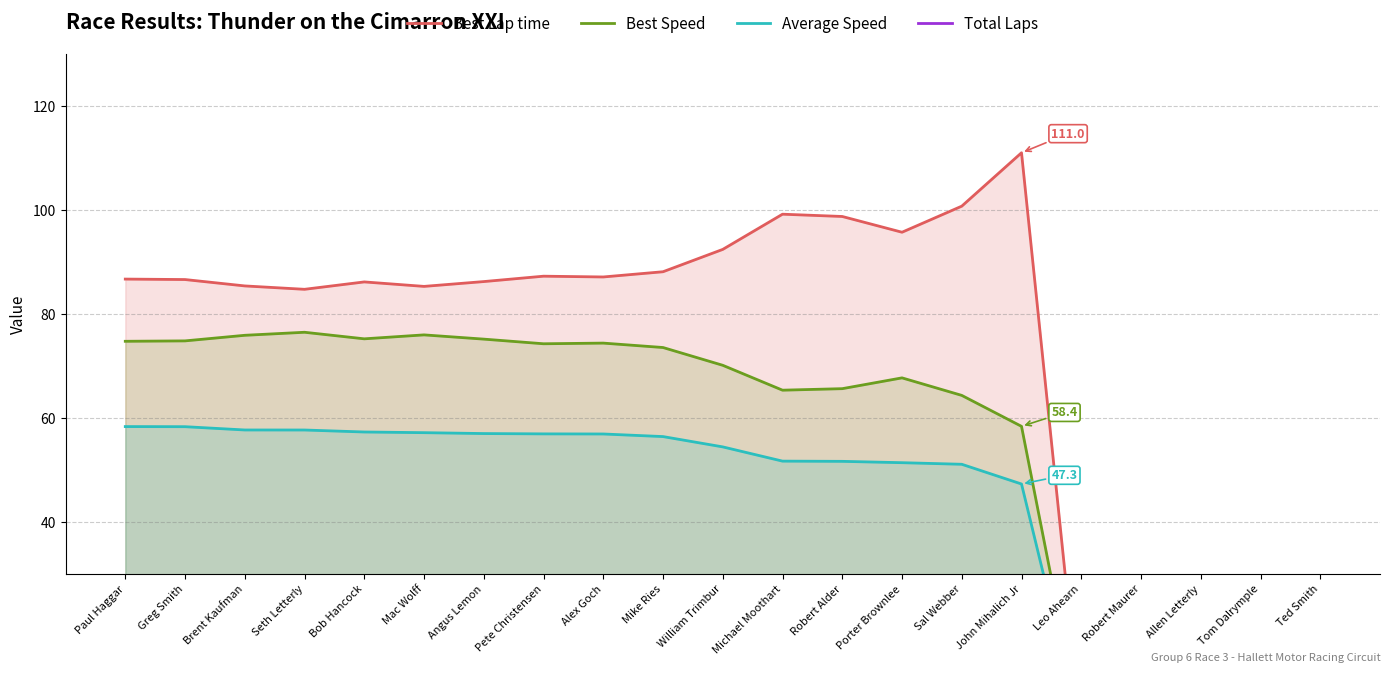

Reading right to left, extract all data points from this chart.

Best Lap time: Ted Smith=0.0	Tom Dalrymple=0.0	Allen Letterly=0.0	Robert Maurer=0.0	Leo Ahearn=0.0	John Mihalich Jr=111.0	Sal Webber=100.7	Porter Brownlee=95.7	Robert Alder=98.7	Michael Moothart=99.2	William Trimbur=92.4	Mike Ries=88.1	Alex Goch=87.1	Pete Christensen=87.3	Angus Lemon=86.2	Mac Wolff=85.3	Bob Hancock=86.2	Seth Letterly=84.7	Brent Kaufman=85.4	Greg Smith=86.6	Paul Haggar=86.7
Best Speed: Ted Smith=0.0	Tom Dalrymple=0.0	Allen Letterly=0.0	Robert Maurer=0.0	Leo Ahearn=0.0	John Mihalich Jr=58.4	Sal Webber=64.3	Porter Brownlee=67.7	Robert Alder=65.6	Michael Moothart=65.3	William Trimbur=70.1	Mike Ries=73.5	Alex Goch=74.4	Pete Christensen=74.3	Angus Lemon=75.2	Mac Wolff=76.0	Bob Hancock=75.2	Seth Letterly=76.5	Brent Kaufman=75.9	Greg Smith=74.8	Paul Haggar=74.7
Average Speed: Ted Smith=0.0	Tom Dalrymple=0.0	Allen Letterly=0.0	Robert Maurer=0.0	Leo Ahearn=0.0	John Mihalich Jr=47.3	Sal Webber=51.1	Porter Brownlee=51.4	Robert Alder=51.6	Michael Moothart=51.7	William Trimbur=54.4	Mike Ries=56.4	Alex Goch=56.9	Pete Christensen=56.9	Angus Lemon=57.0	Mac Wolff=57.2	Bob Hancock=57.3	Seth Letterly=57.7	Brent Kaufman=57.7	Greg Smith=58.3	Paul Haggar=58.3
Total Laps: Ted Smith=0.0	Tom Dalrymple=0.0	Allen Letterly=0.0	Robert Maurer=0.0	Leo Ahearn=0.0	John Mihalich Jr=2.0	Sal Webber=2.0	Porter Brownlee=10.0	Robert Alder=10.0	Michael Moothart=10.0	William Trimbur=11.0	Mike Ries=11.0	Alex Goch=11.0	Pete Christensen=11.0	Angus Lemon=11.0	Mac Wolff=11.0	Bob Hancock=11.0	Seth Letterly=11.0	Brent Kaufman=11.0	Greg Smith=11.0	Paul Haggar=11.0